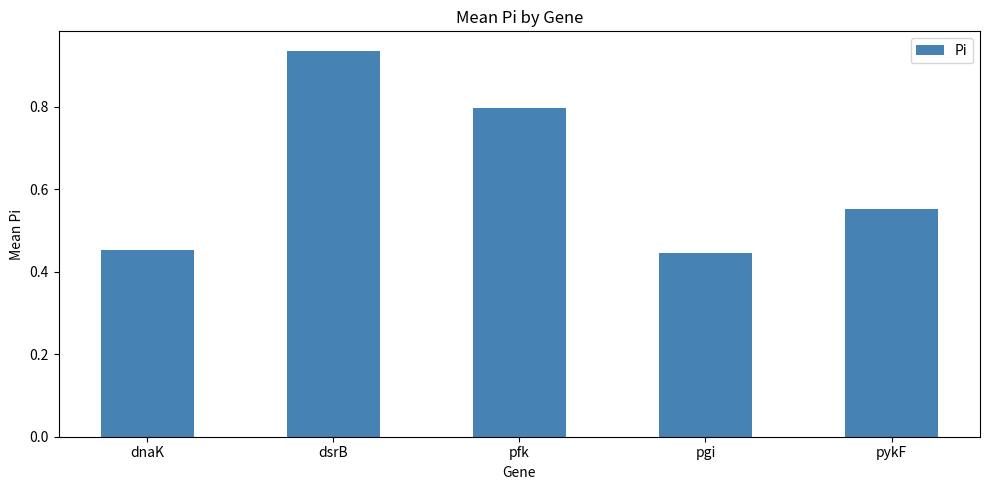

What is the sum of all values?

3.2